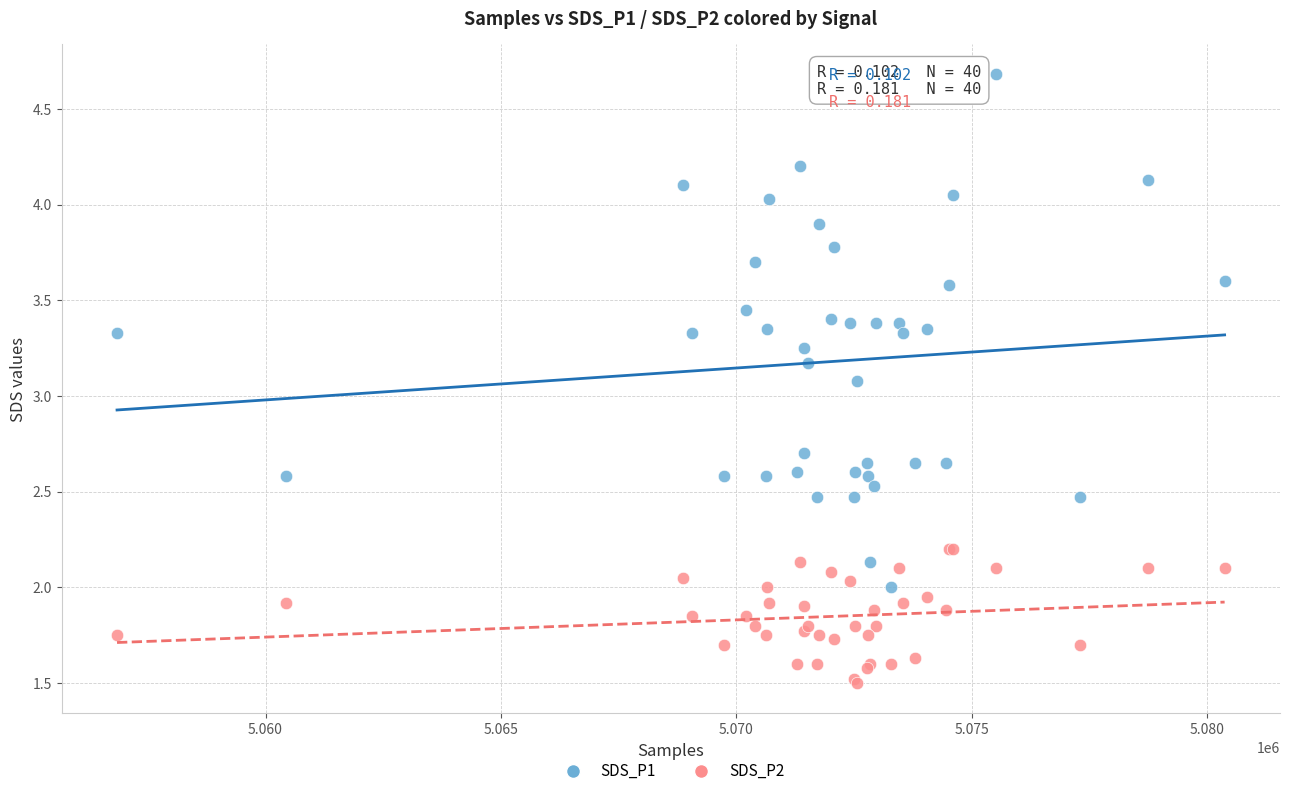

Which series reaches the maximum Y coordinate?

SDS_P1